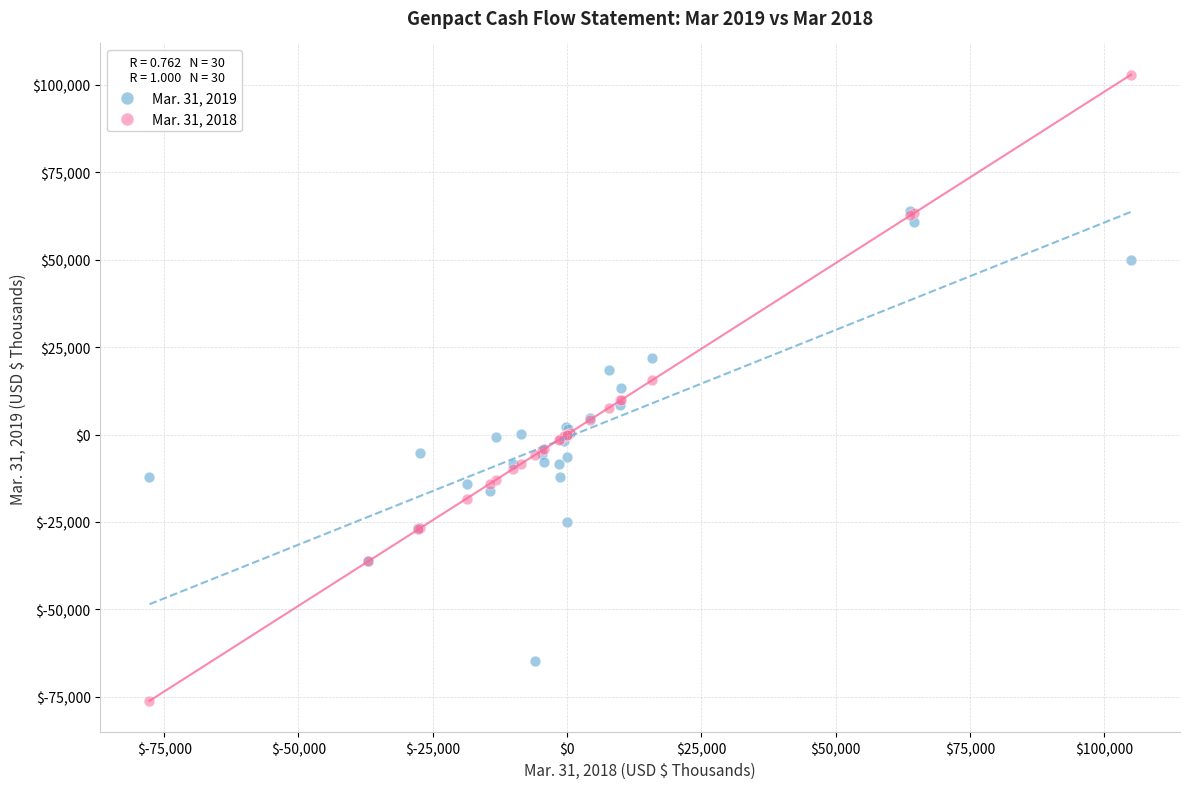

What are all the series names shown in the legend?

Mar. 31, 2019, Mar. 31, 2018